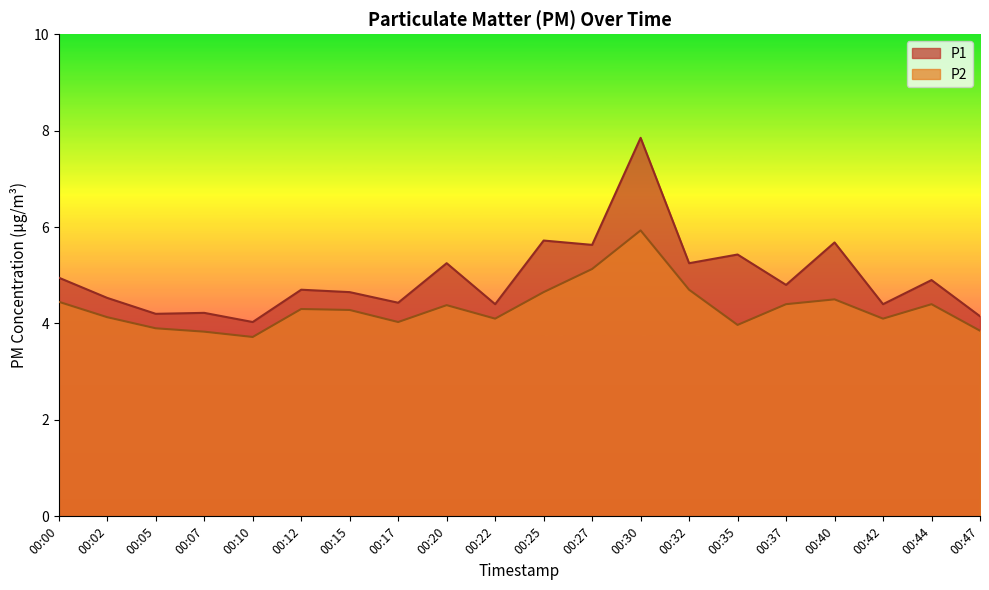

What is the difference between the highest and lowest values at 00:00?

0.5